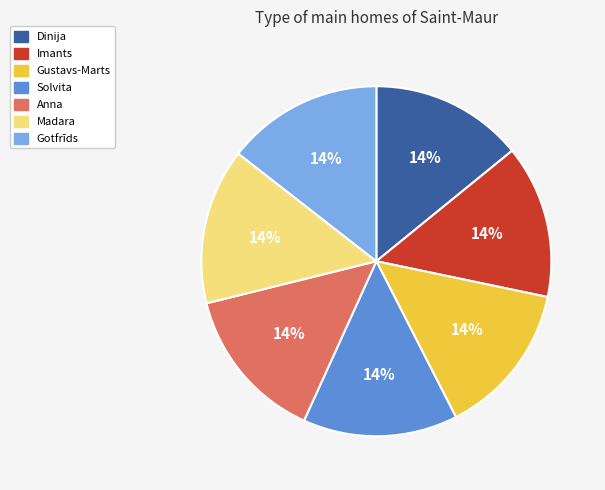

Count the number of slices in the pie.

7